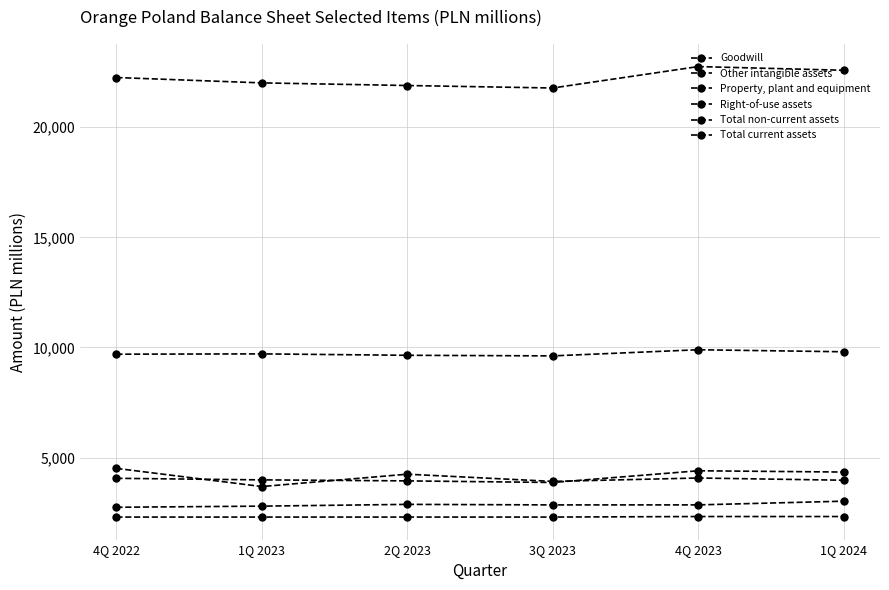

List the series in order of their peak value, lowest first.

Goodwill, Right-of-use assets, Other intangible assets, Total current assets, Property, plant and equipment, Total non-current assets